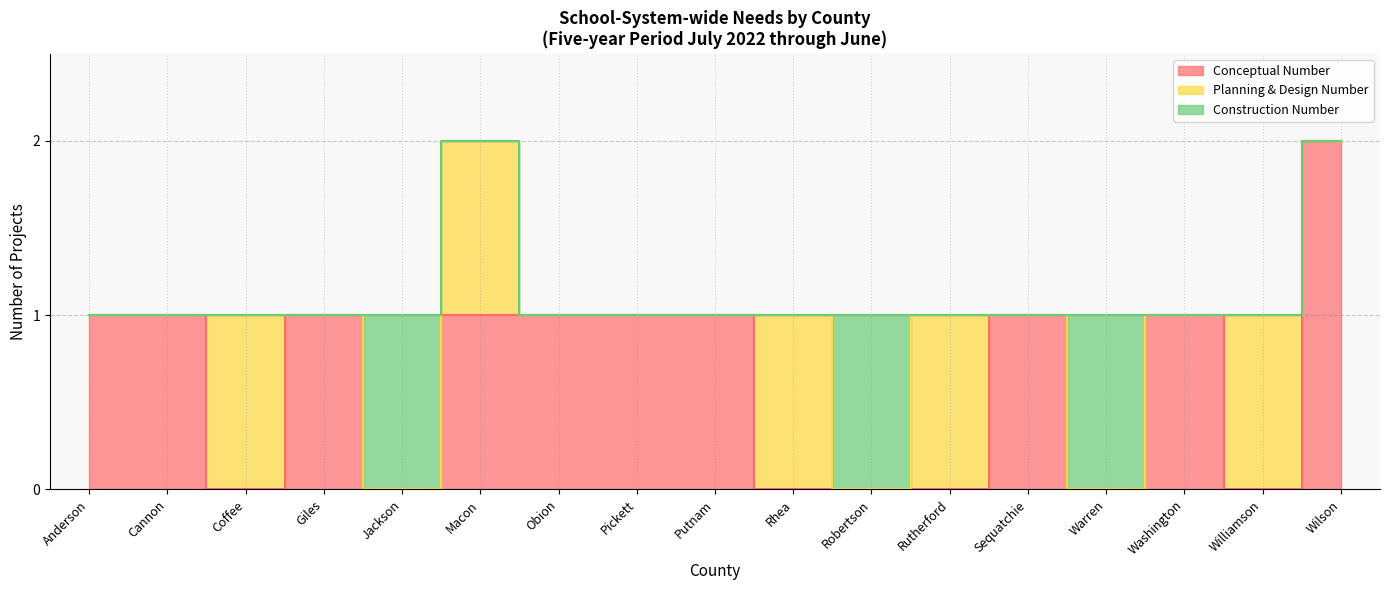

How many lines are shown in the chart?

3